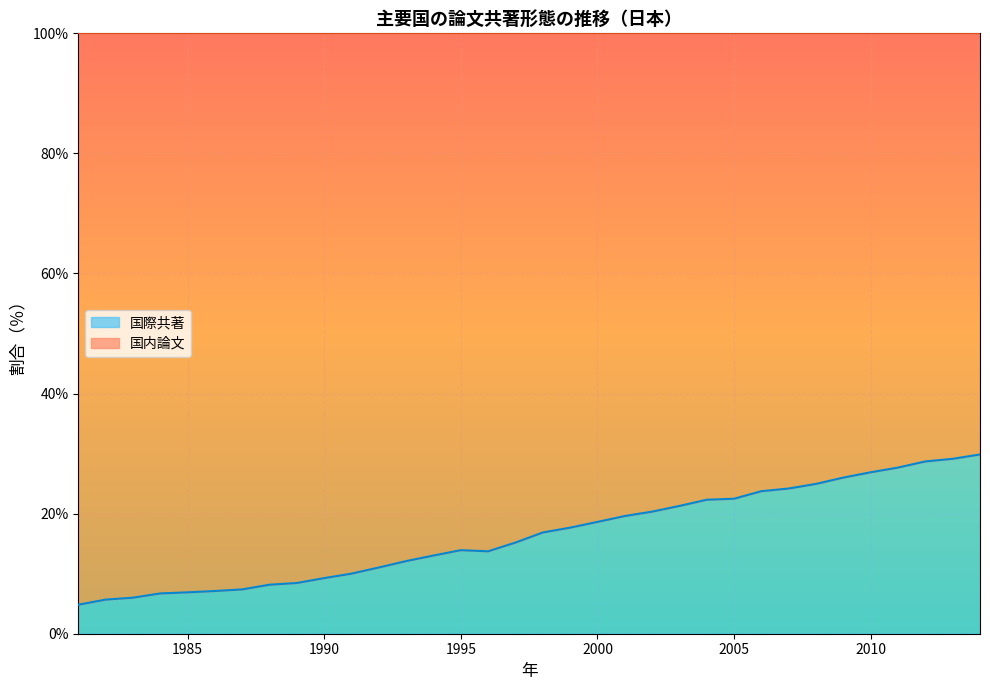

Where is the data nearest to the value 17?

1998